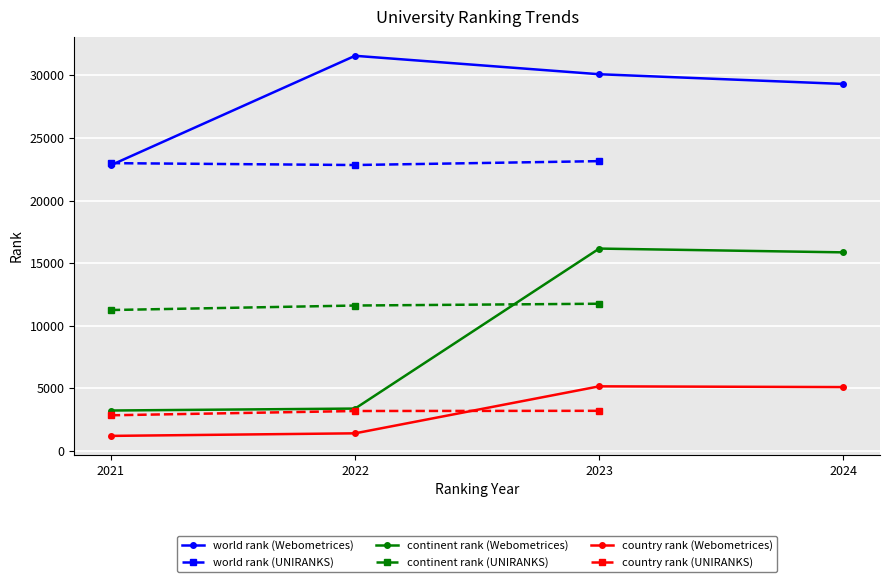

What is the value of the world rank point at the 6th from the left?

22837